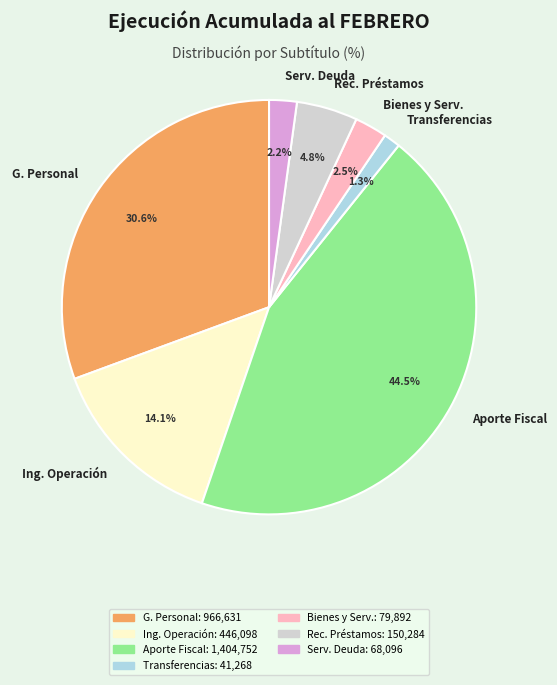

Is there any slice that represents more than half of the pie?

No